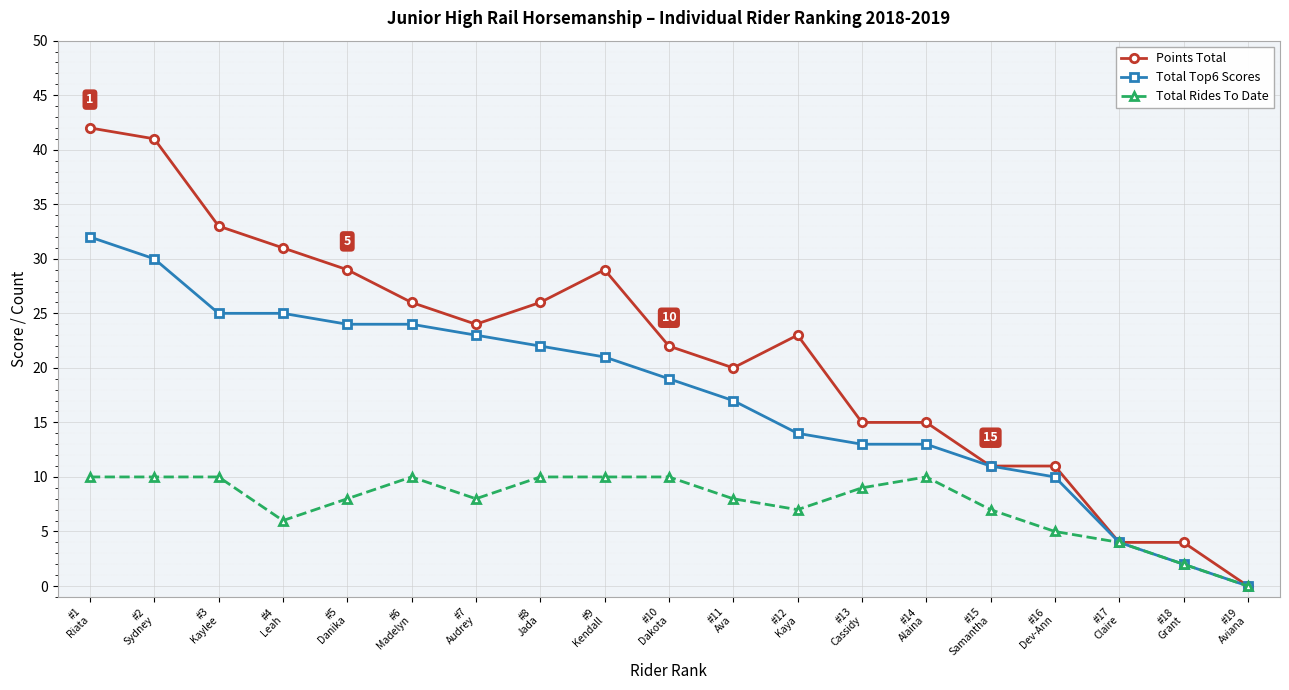

At #9
Kendall, list the series in order from largest to smallest.

Points Total, Total Top6 Scores, Total Rides To Date